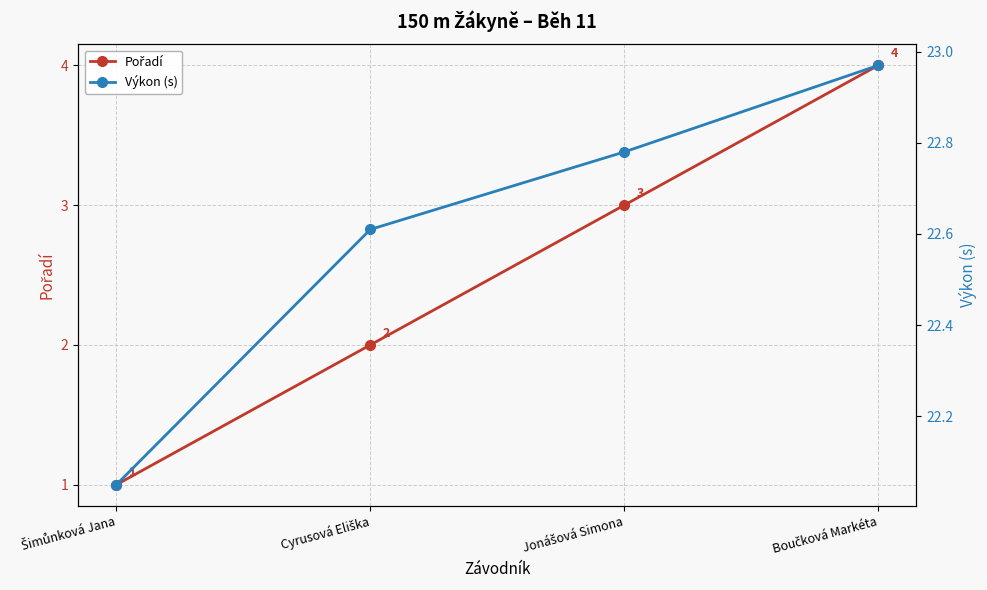

Does the chart have visible grid lines?

Yes